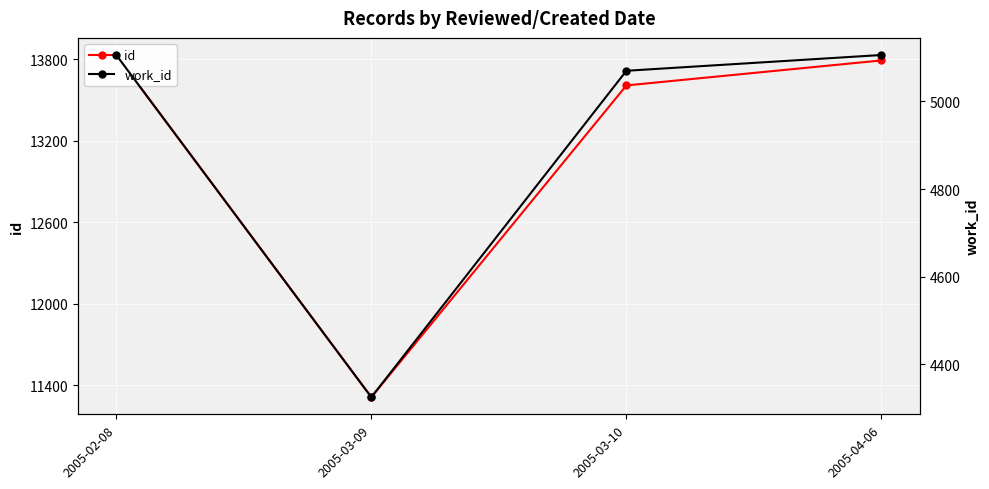

Is it true that id equals 19512 at 2005-03-10?

False